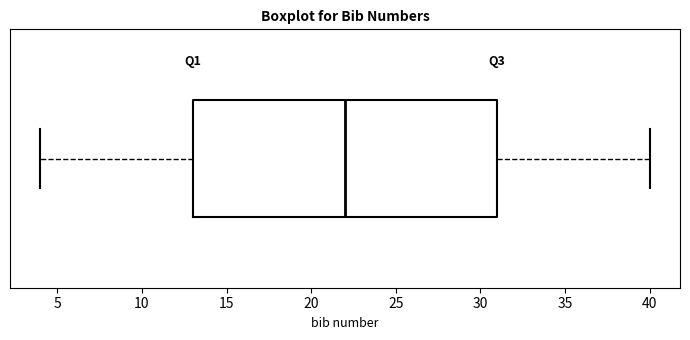

Transcribe this box plot: give where the median line is, the range the box spans, and where the two whiskers end, as read against the x-axis. The values are not printed on the chart, so give them approximately, as read against the axis.

median 22, box 13 to 31, whiskers 4 to 40